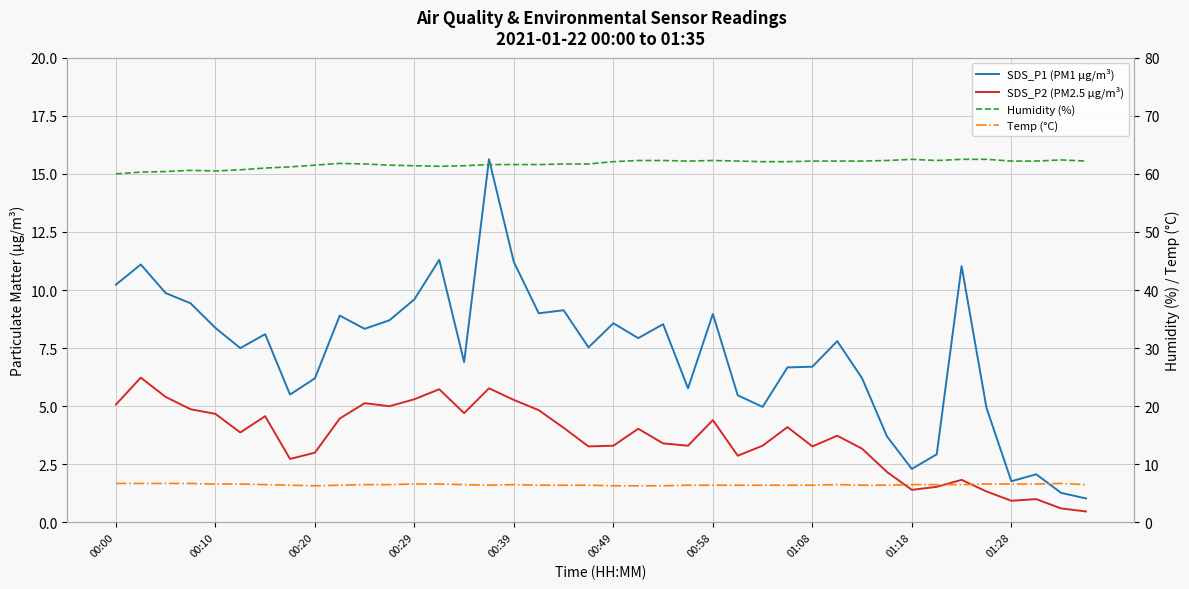

Rank the series by their maximum value, from highest to lowest.

Humidity (%), SDS_P1 (PM1 µg/m³), Temp (°C), SDS_P2 (PM2.5 µg/m³)